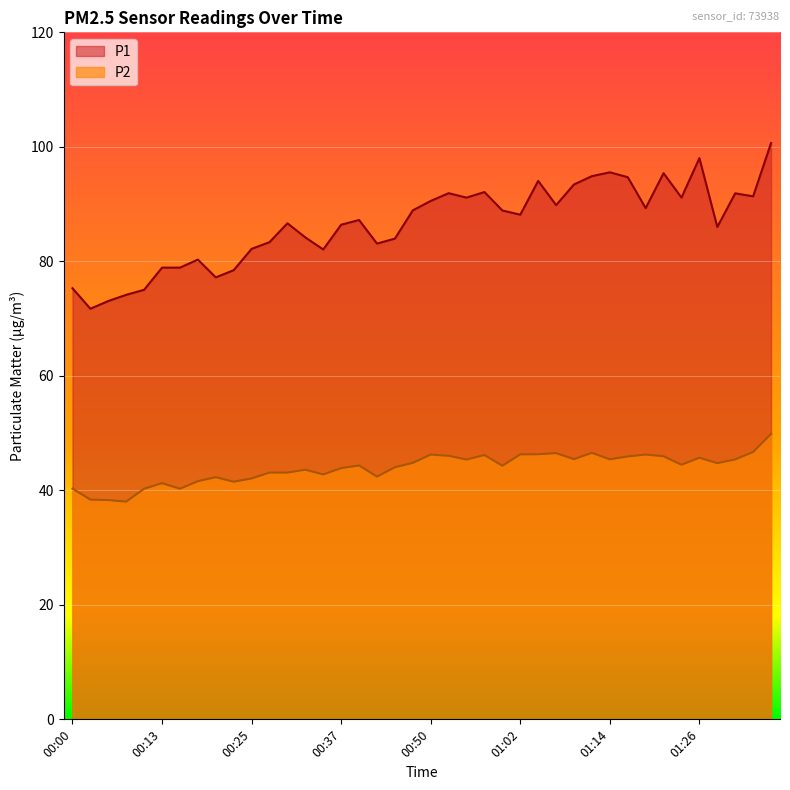

List the series in order of their peak value, highest first.

P1, P2